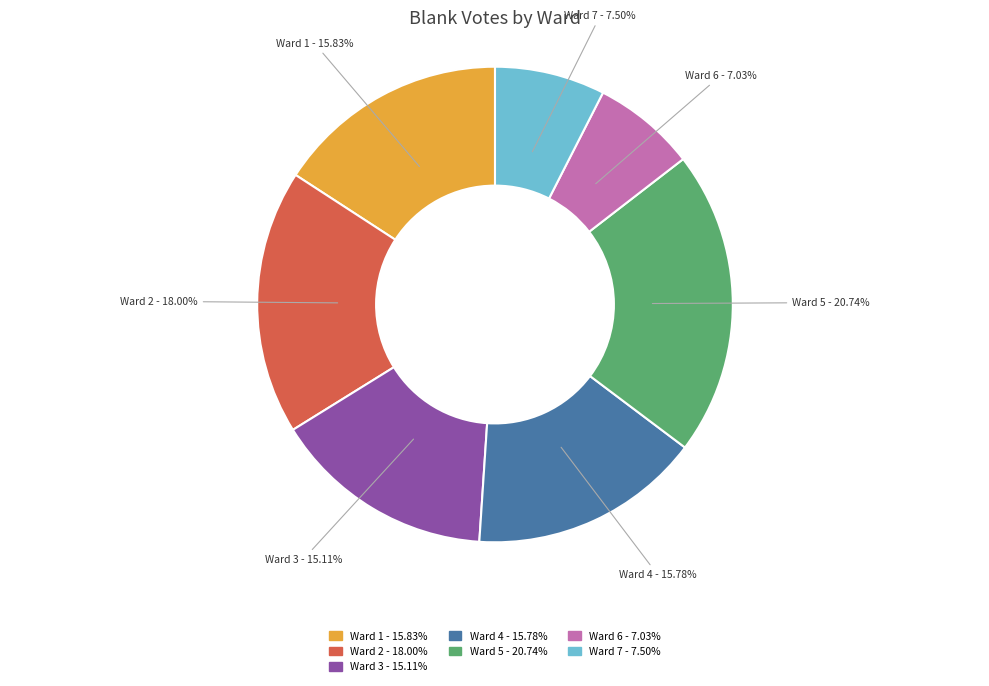

To the nearest percent, what is the difference between the Ward 7 and Ward 2 slice percentages?

11%